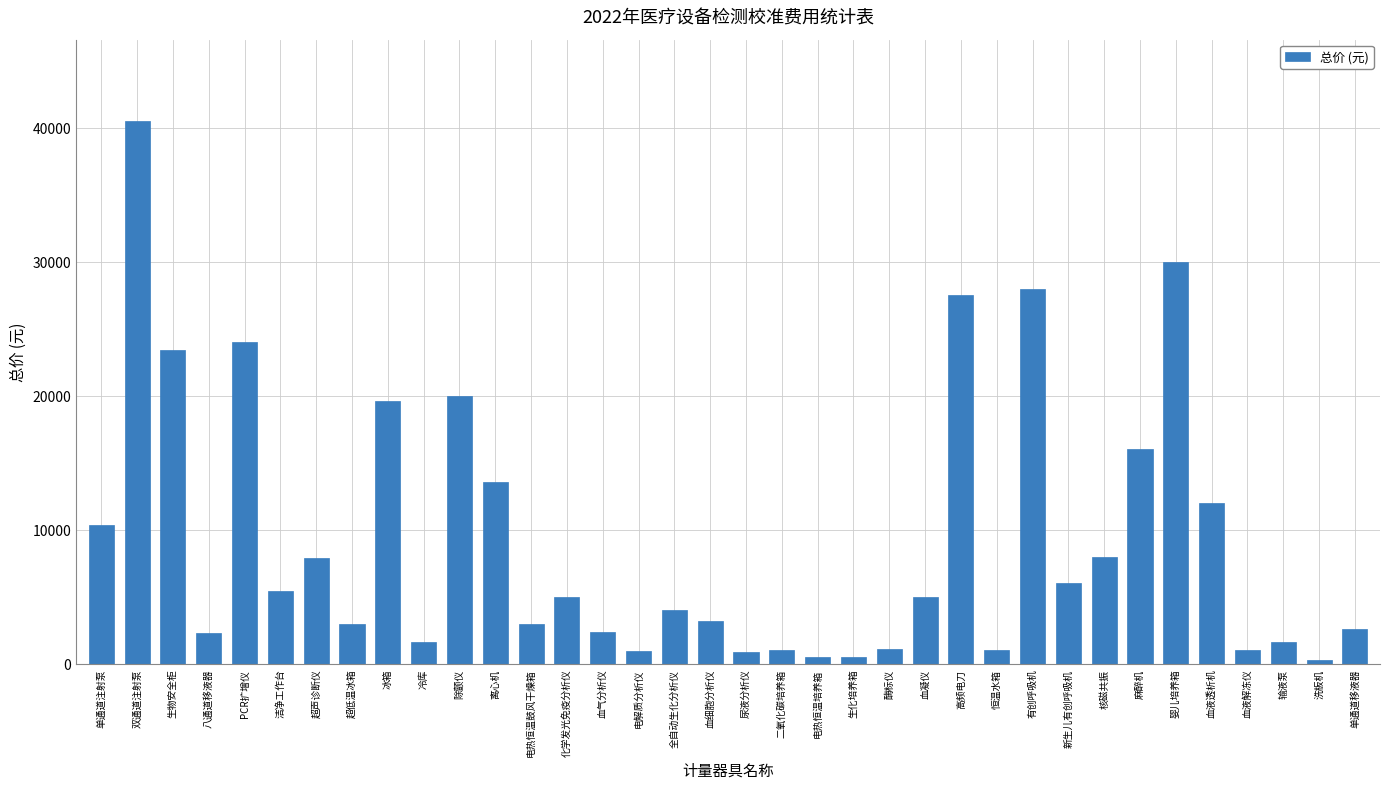

What is the label of the 2nd bar from the right?

洗板机